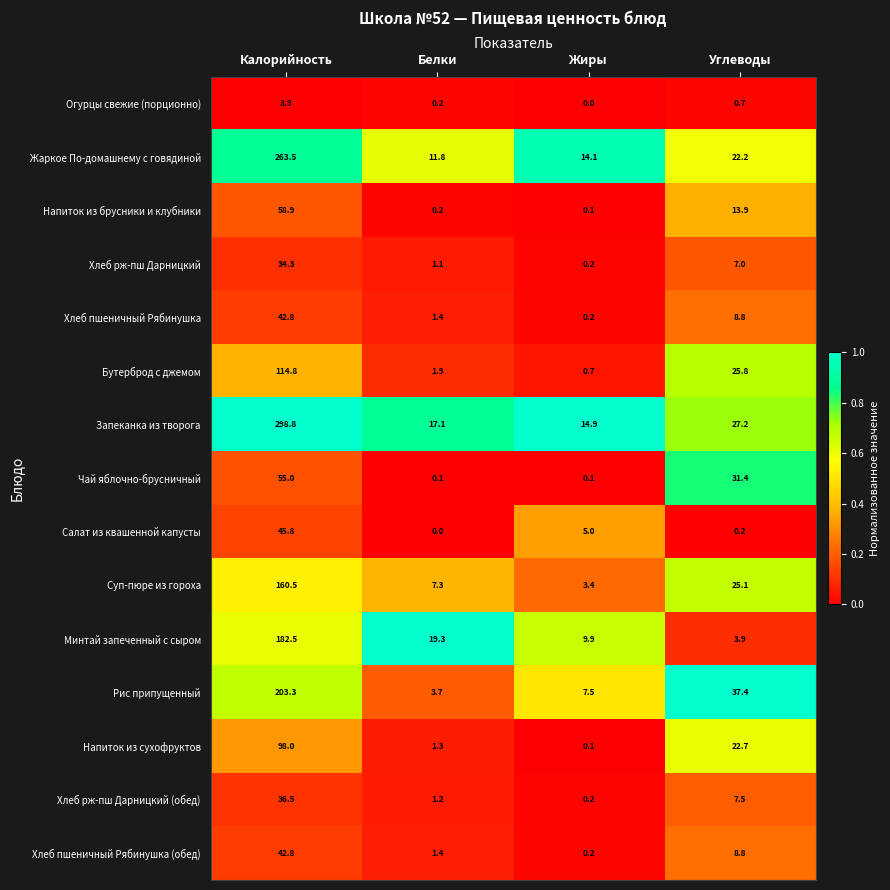

Which series has the largest range (max minus min)?

Запеканка из творога